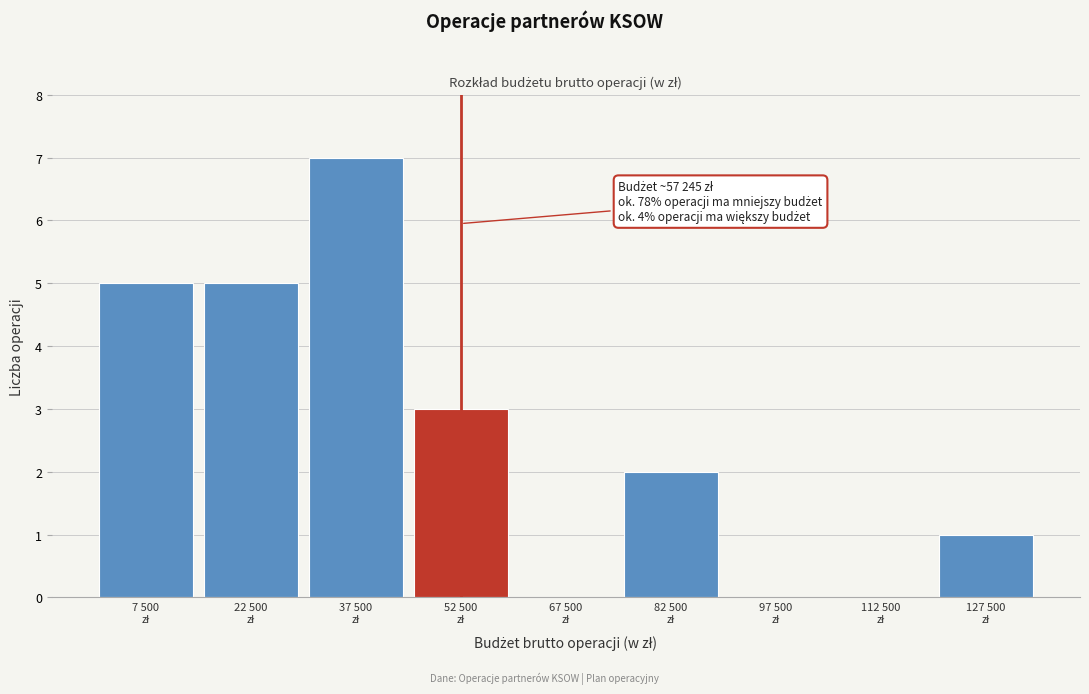

What is the maximum value shown in the chart?

7